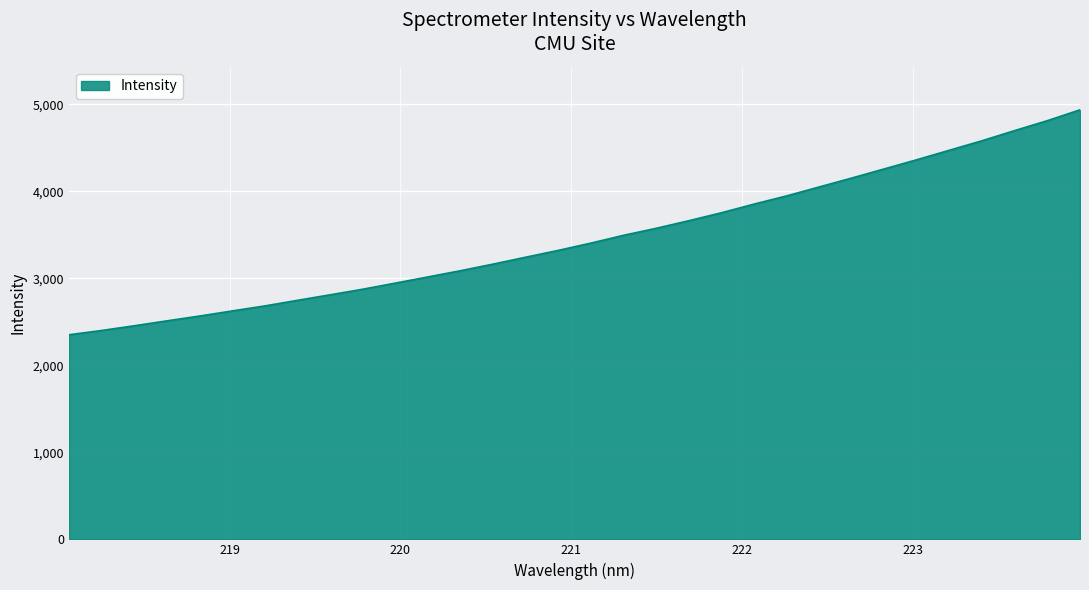

What is the difference between the maximum and minimum values?

2585.8